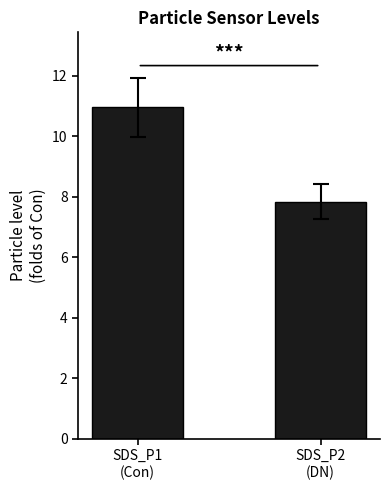

At which category does the chart reach its peak across all series?

SDS_P1
(Con)